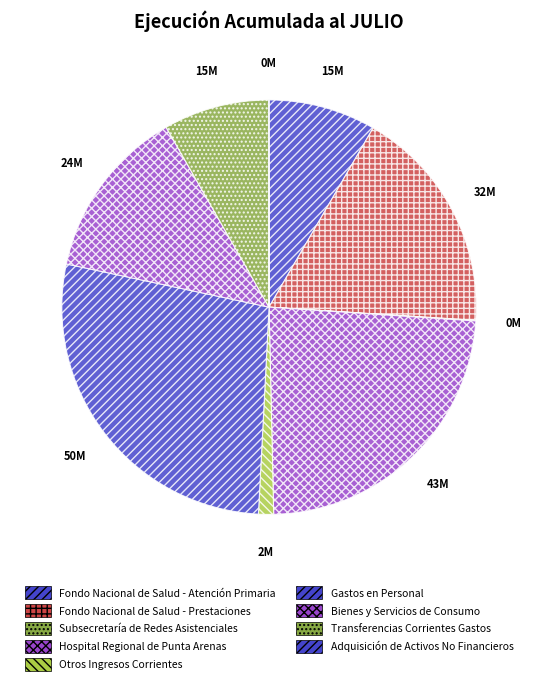

Is it true that Bienes y Servicios de Consumo is 27% of the pie?

False